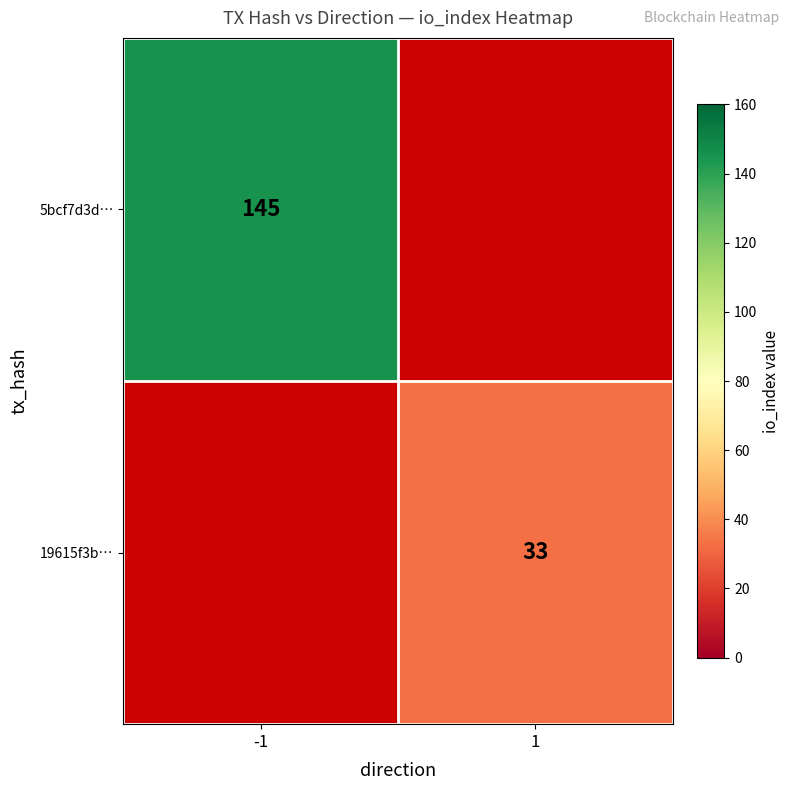

Is it true that 5bcf7d3d… equals 45 at -1?

False